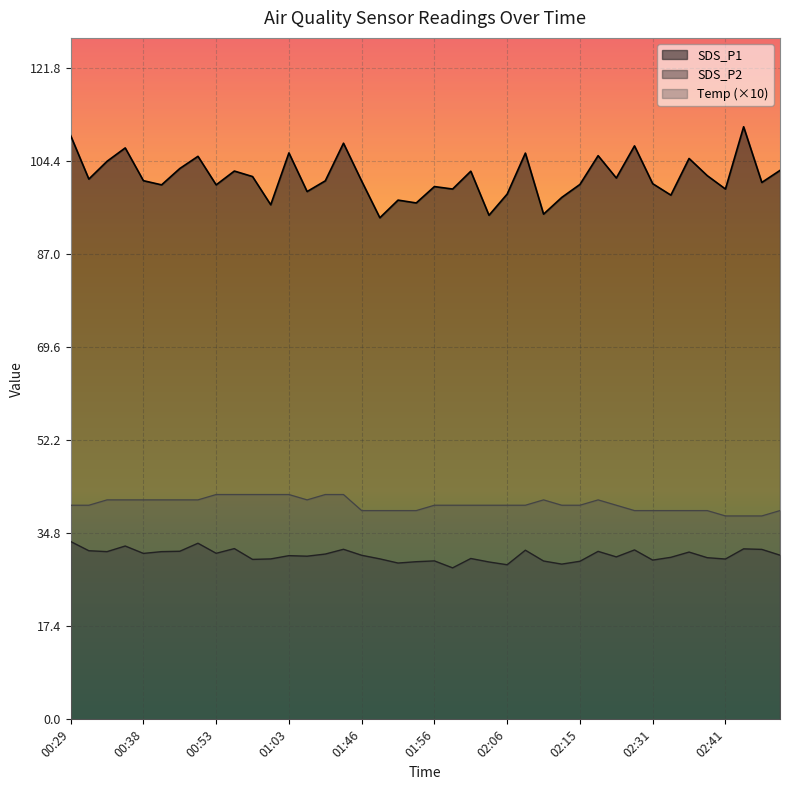

How many values in the Temp series are below 40?

13